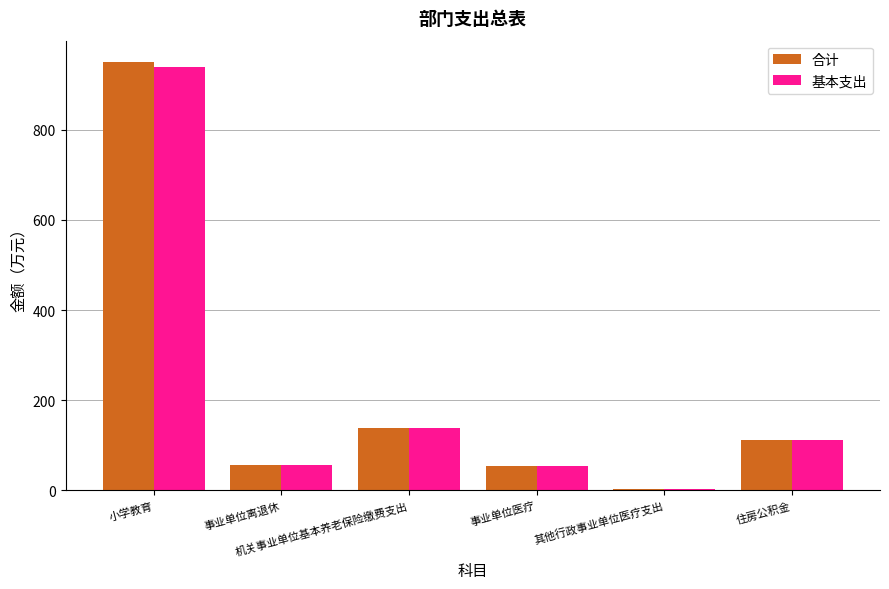

Does the chart contain stacked bars?

No